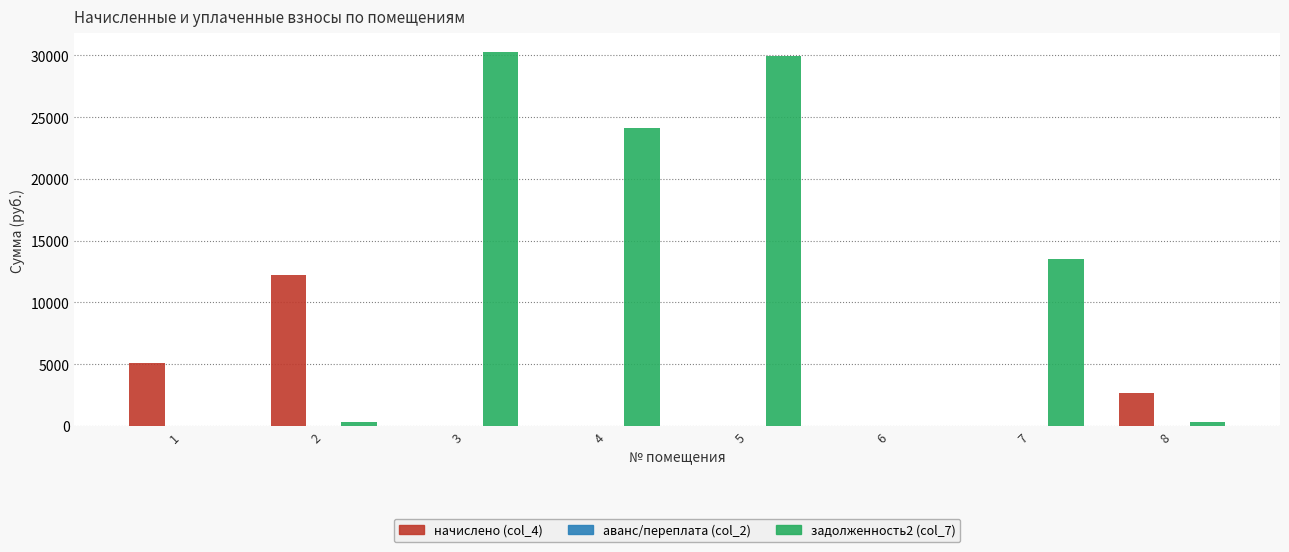

What is the maximum value shown in the chart?

30274.5